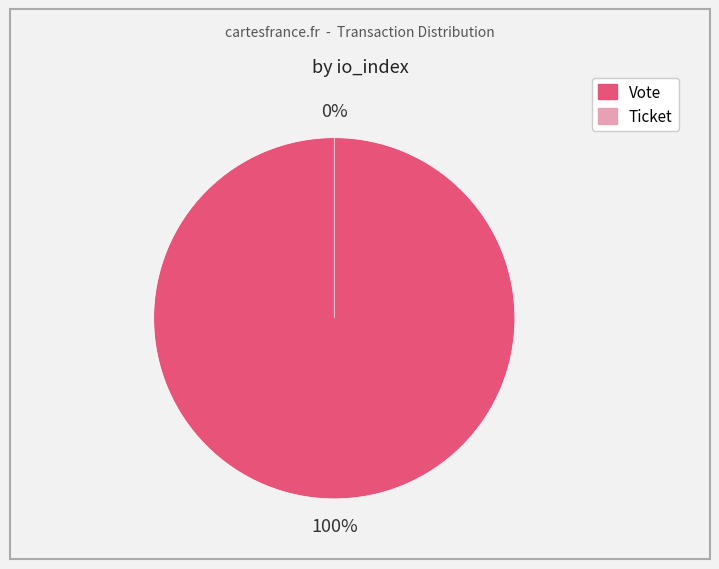

What is the largest slice in the pie chart?

Vote